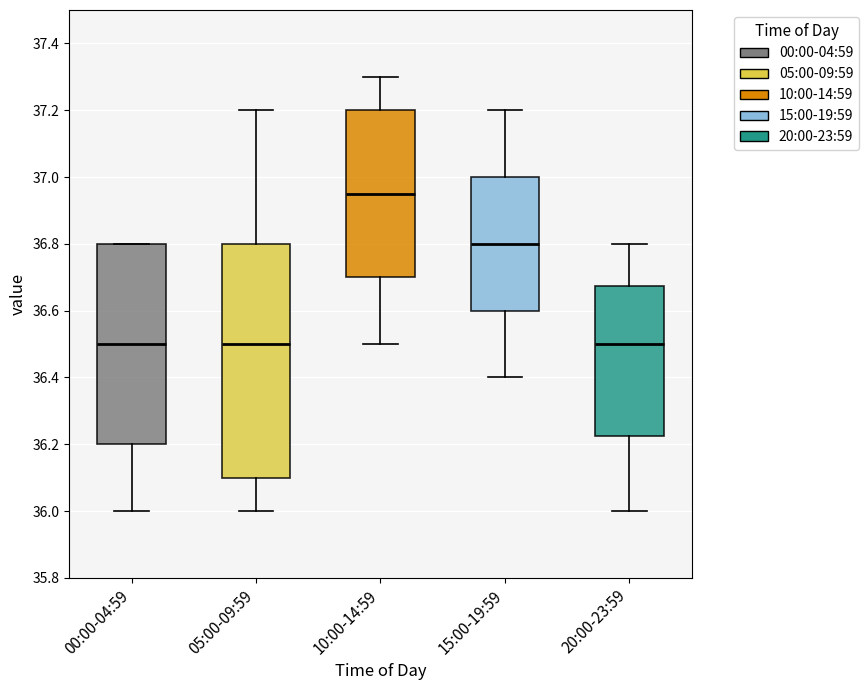

Comparing the boxes themselves (not the whiskers), which one is the tallest?

05:00-09:59